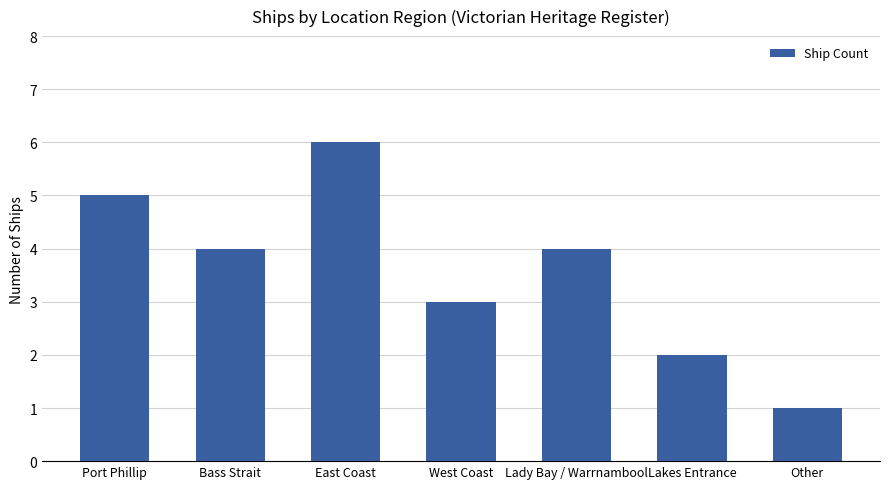

Reading left to right, what are all the values shown in this chart?

Port Phillip=5	Bass Strait=4	East Coast=6	West Coast=3	Lady Bay / Warrnambool=4	Lakes Entrance=2	Other=1